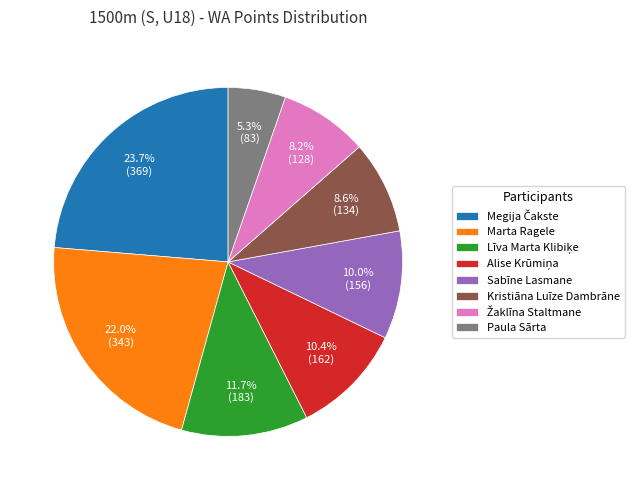

What portion of the pie excludes Marta Ragele?

78.0%